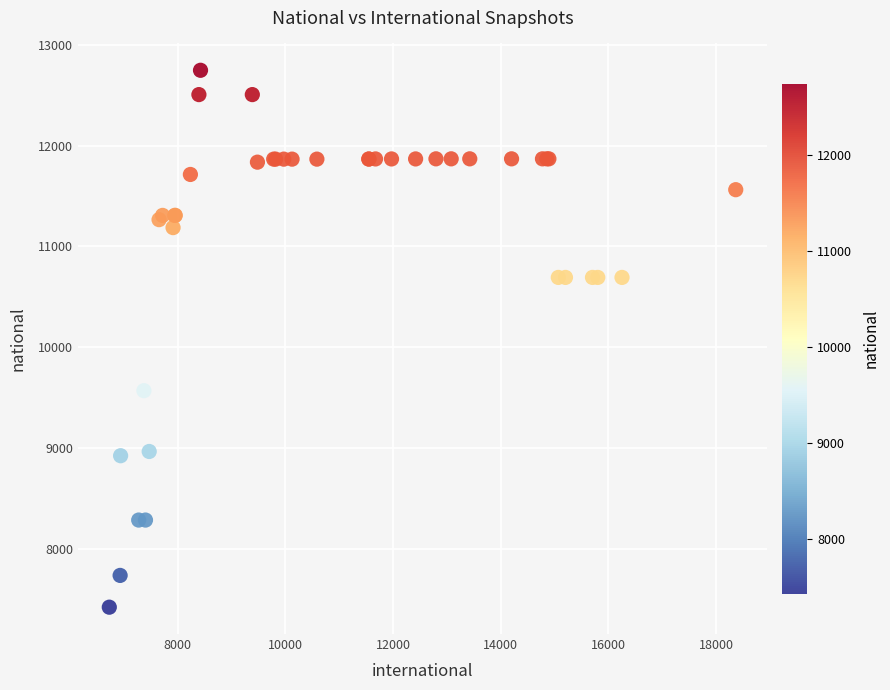

What Y value in the scatter plot is closest to 10084?

9569